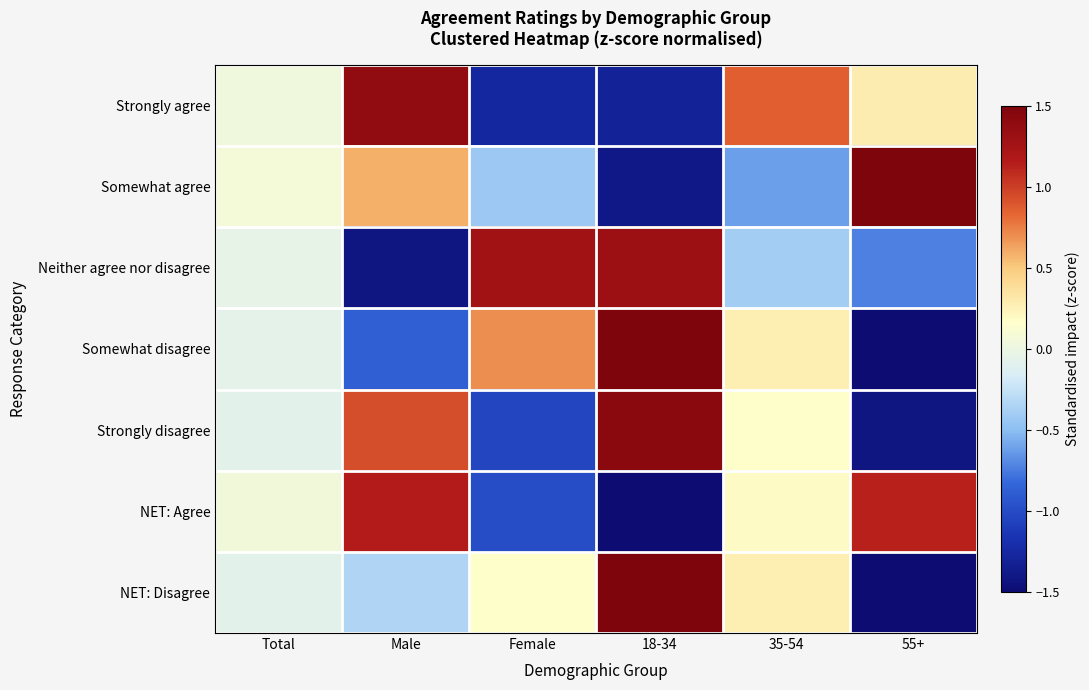

Between 18-34 and 55+, which is larger?

55+